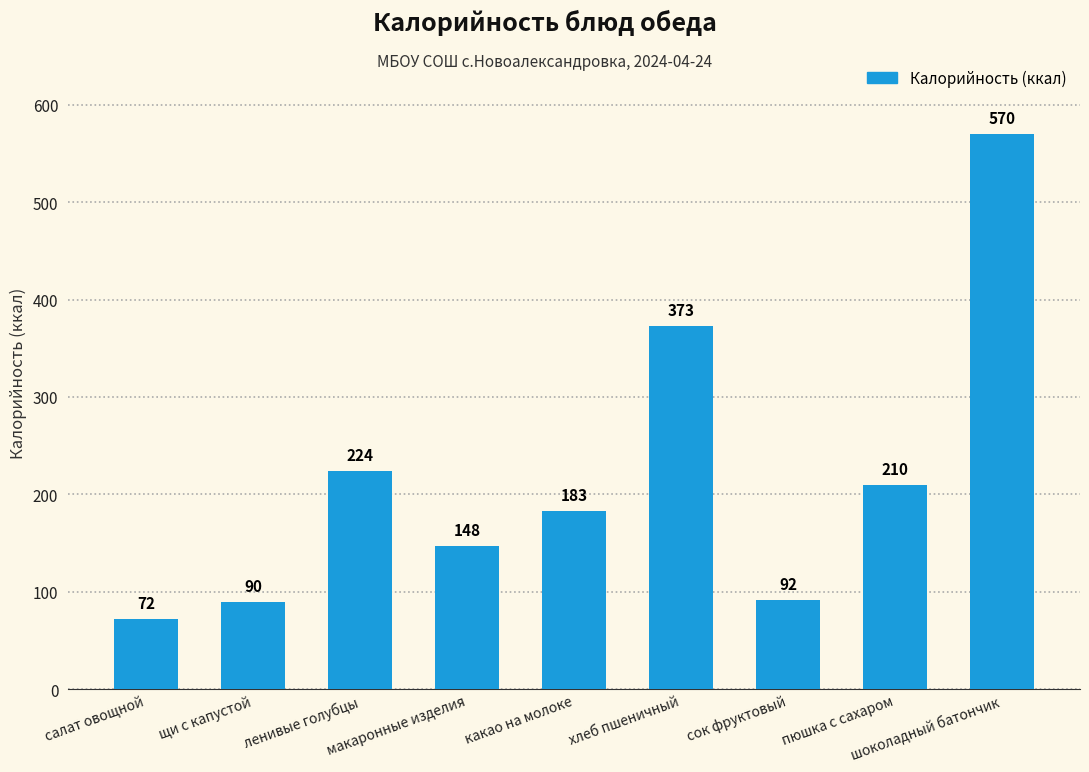

True or false: the data shows 92.7 at какао на молоке.

False